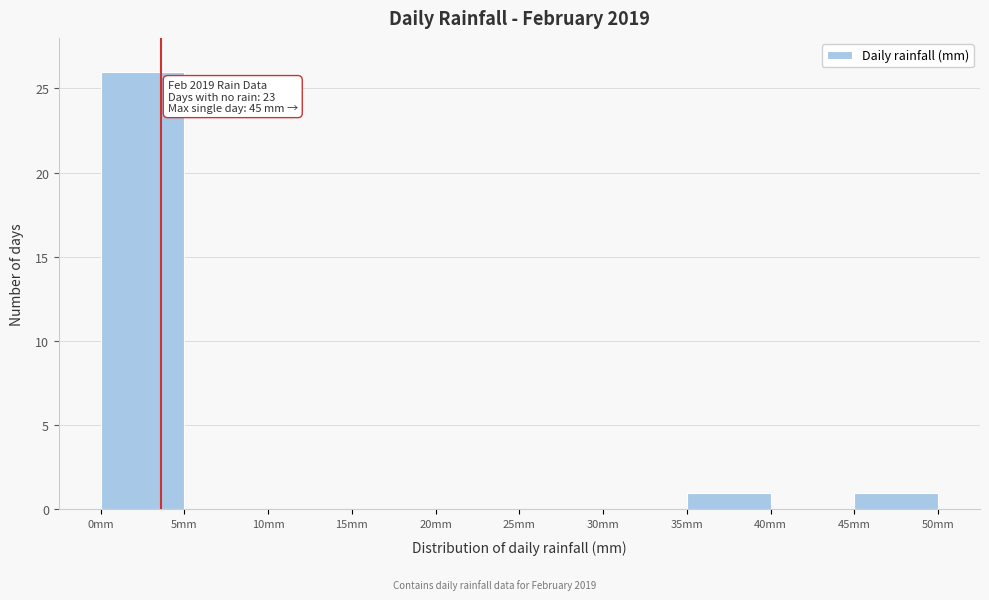

Over which range of the x-axis is the bar tallest?

0 to 5